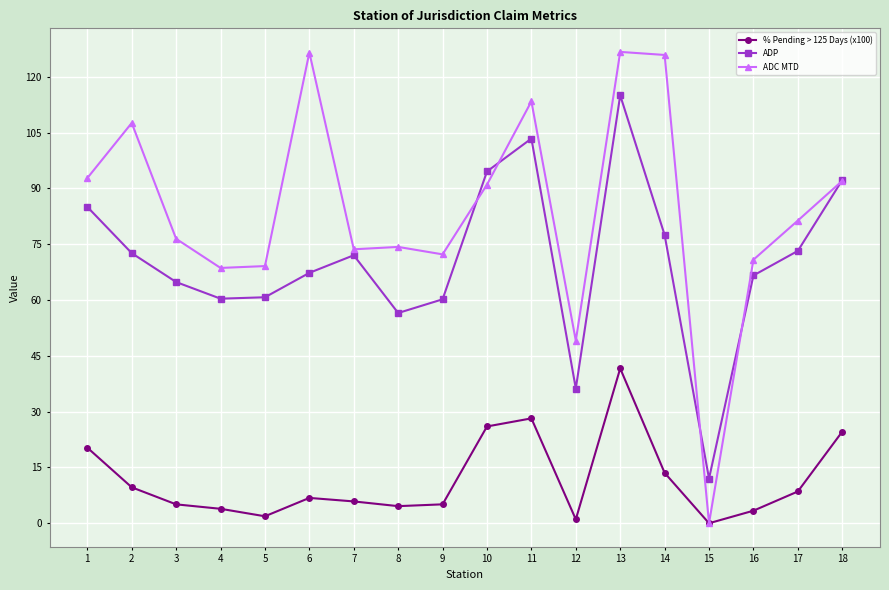

What is the total value across all series at 15?

12.0